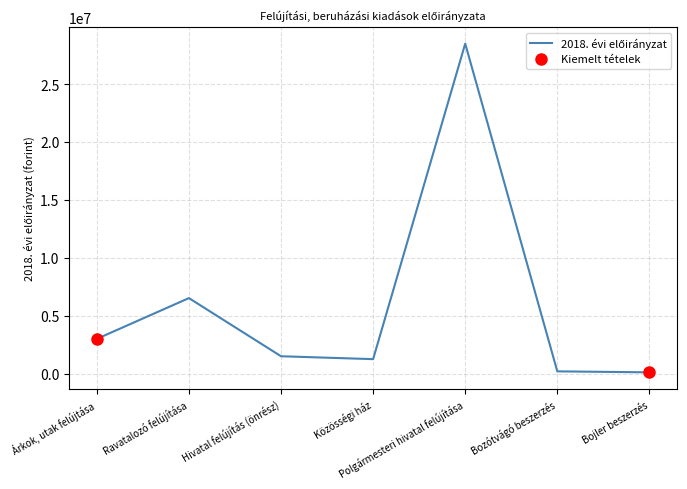

What is the change in value from Árkok, utak felújtása to Bojler beszerzés?

-2889220